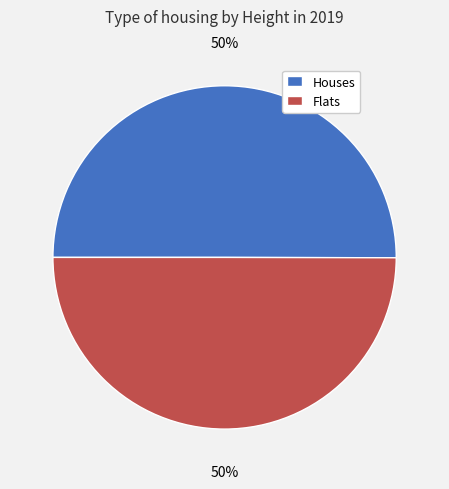

To the nearest percent, what percentage of the pie is Houses?

50%